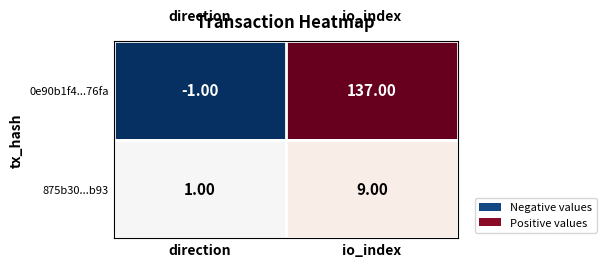

At which category does the chart reach its minimum across all series?

direction